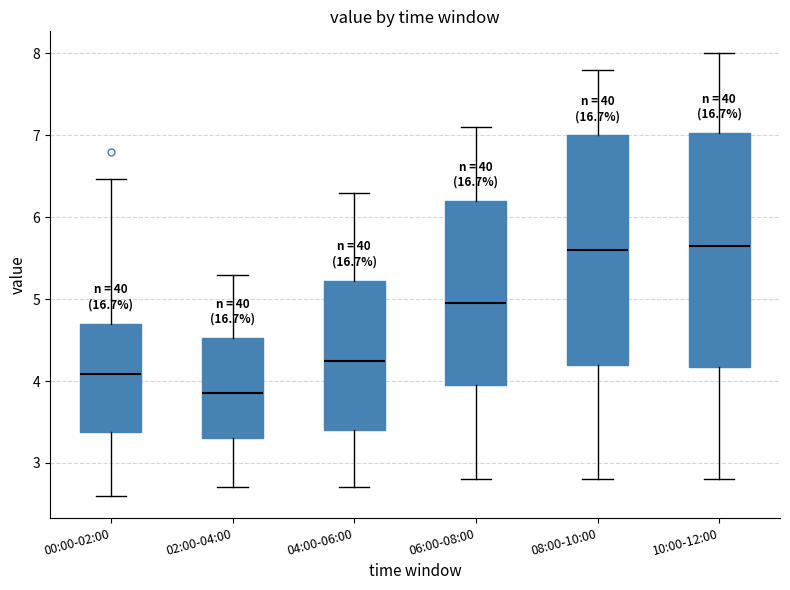

Where is the upper edge of the box for 00:00-02:00 on the y-axis? The values are not printed on the chart, so give them approximately, as read against the axis.

4.7